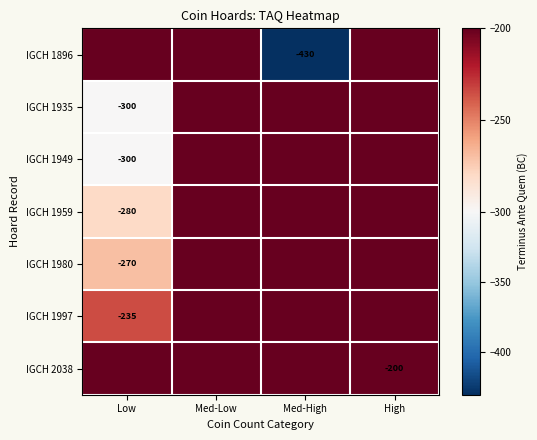

What is the minimum value shown in the chart?

-430